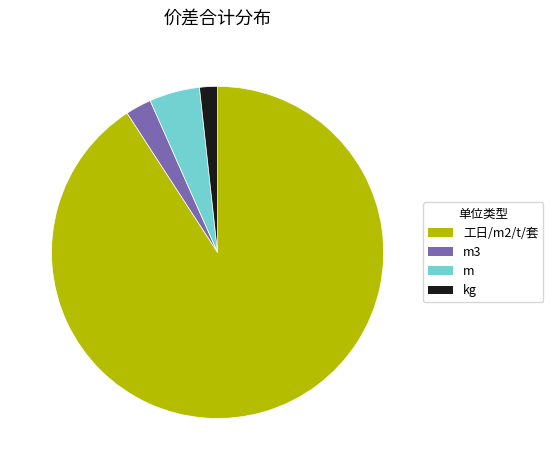

Does any single category account for the majority?

Yes